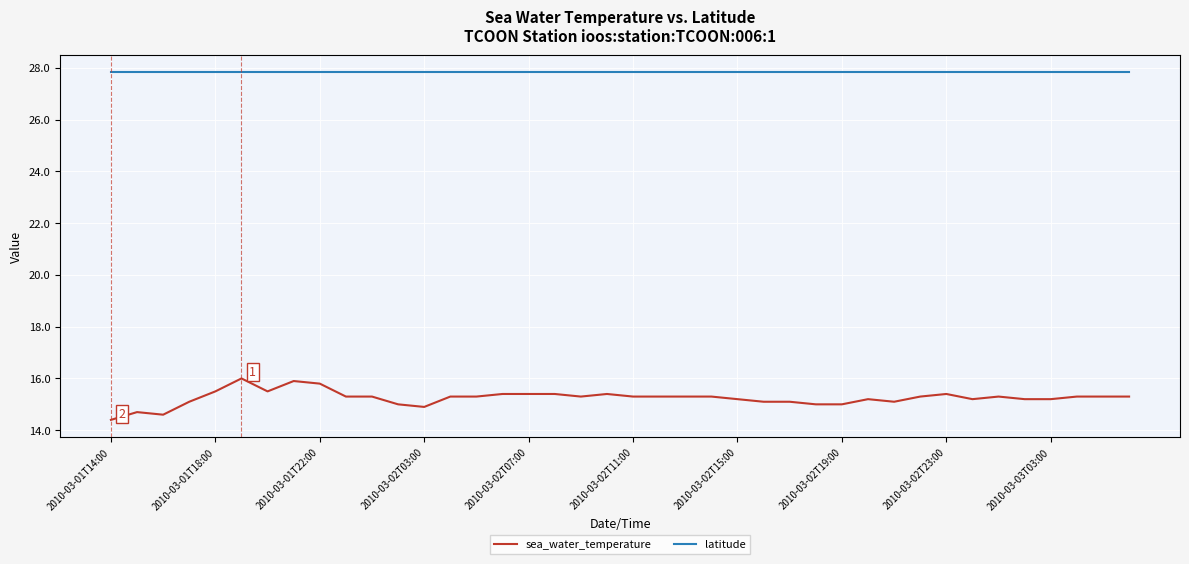

Which series has the largest total across all categories?

latitude